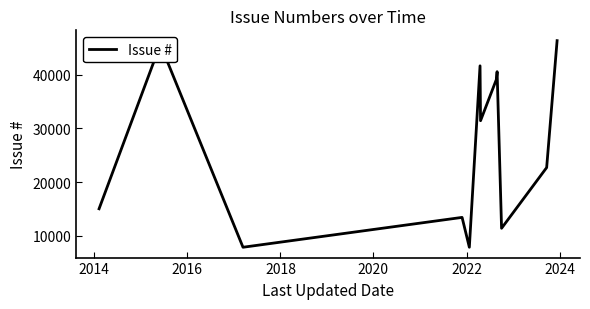

What is the smallest value displayed?

7859